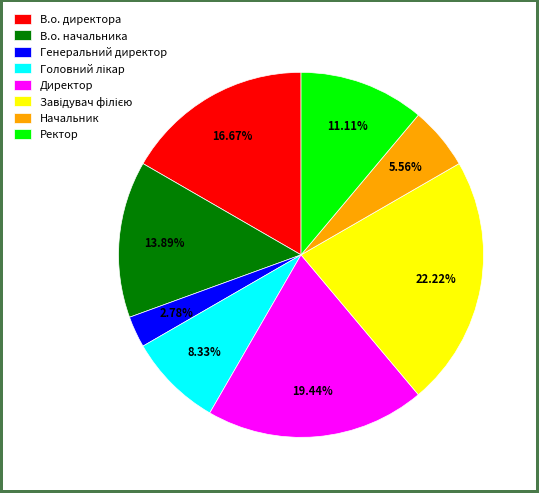

Count the number of slices in the pie.

8